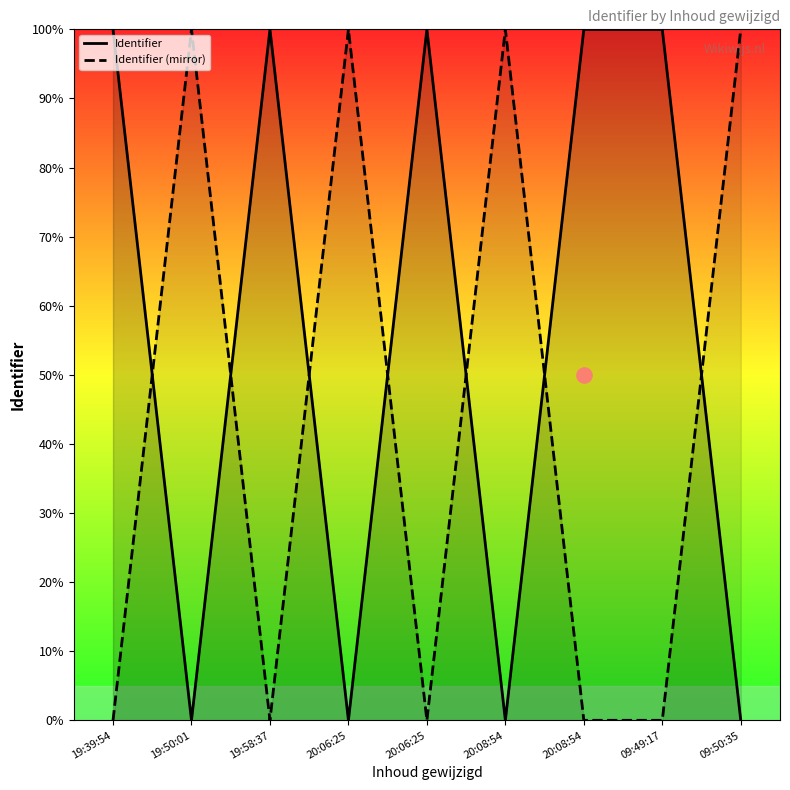

What are all the series names shown in the legend?

Identifier, Identifier (mirror)